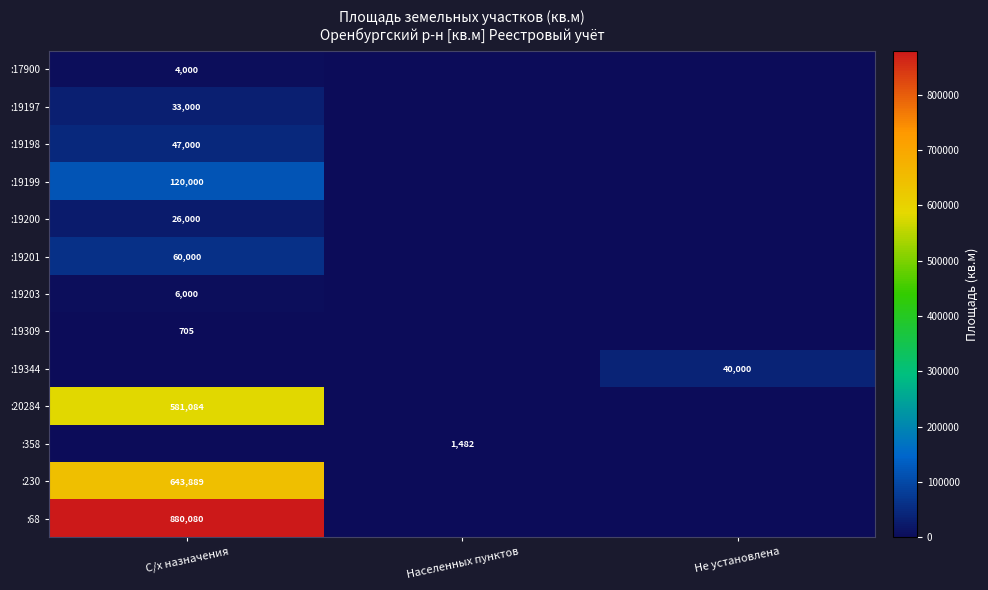

What is the total value across all series at Не установлена?

40000